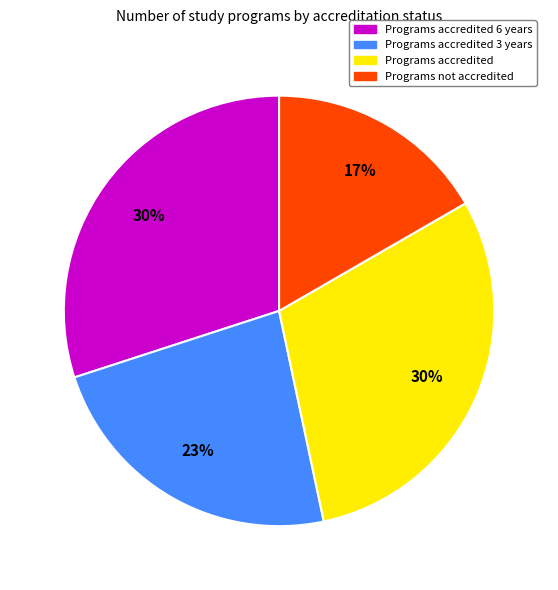

To the nearest percent, what is the difference between the largest and smallest slice percentages?

13%